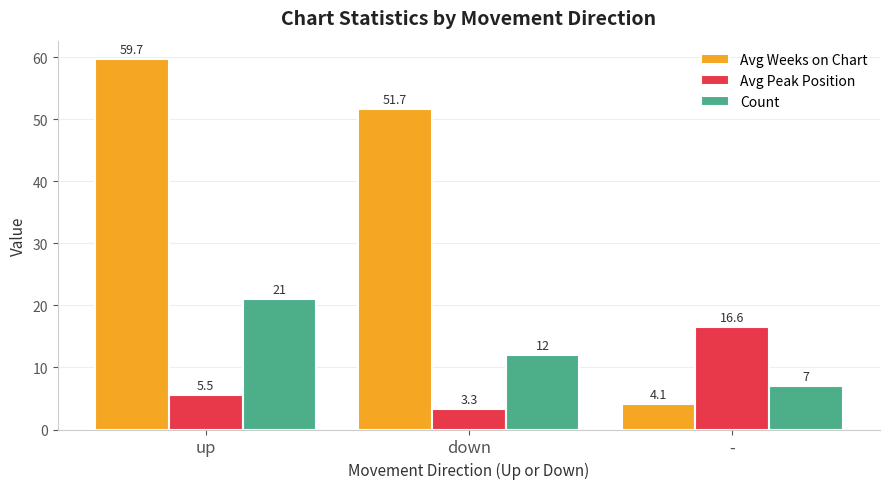

Between down and -, which series saw the biggest shift?

Avg Weeks on Chart